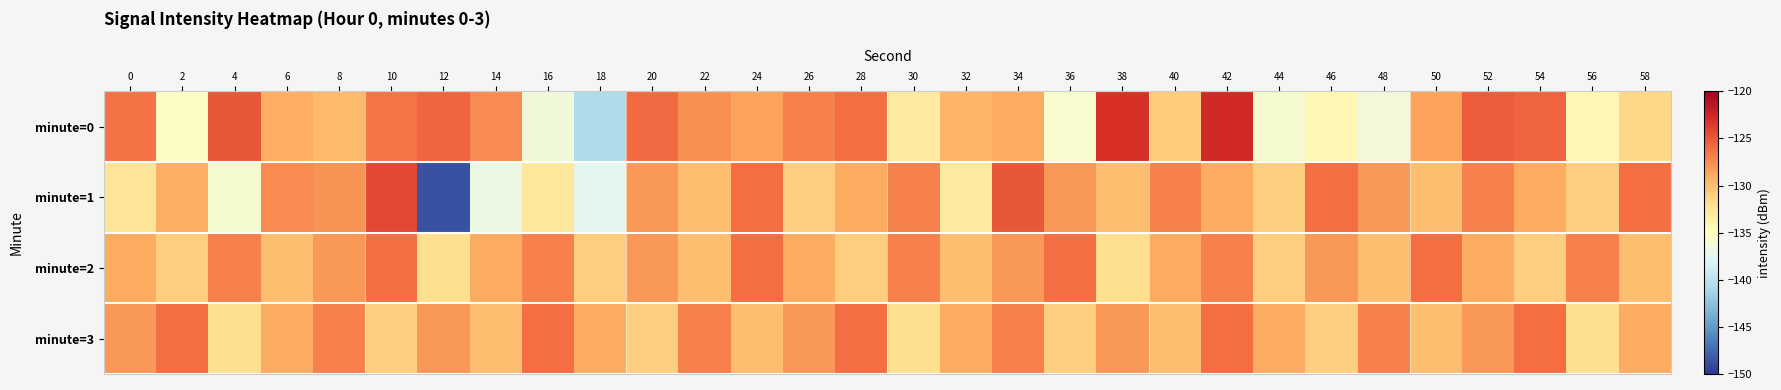

What is the greatest value displayed?

-122.6